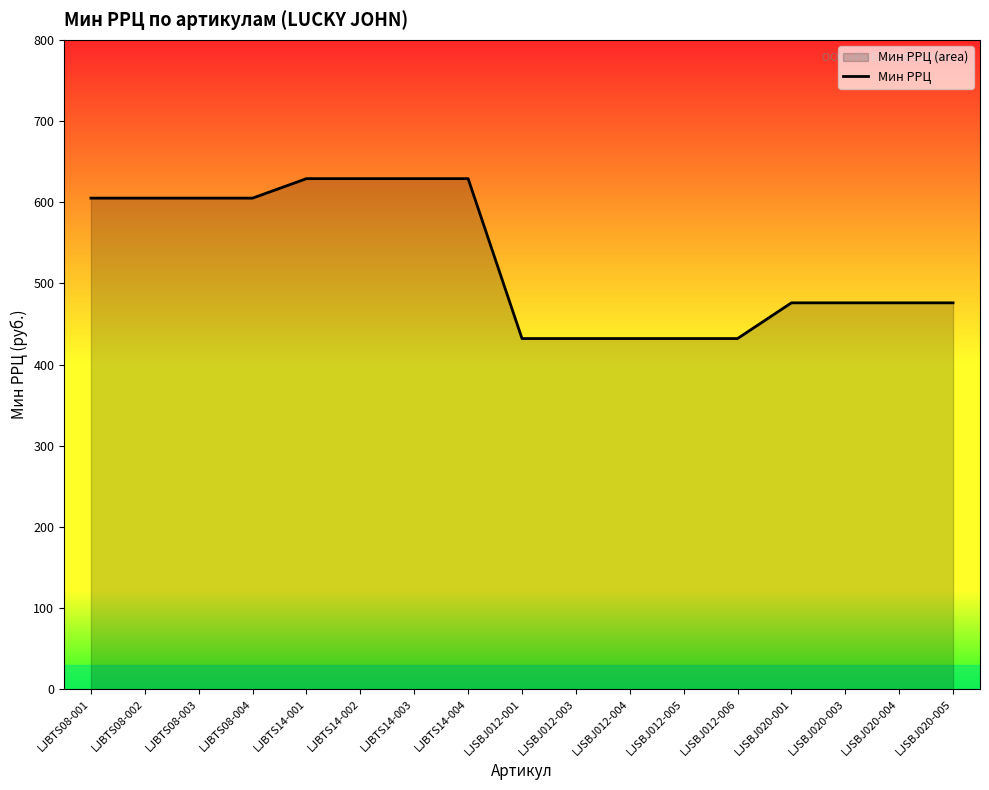

List the labels in order of value, smallest first.

LJSBJ012-001, LJSBJ012-003, LJSBJ012-004, LJSBJ012-005, LJSBJ012-006, LJSBJ020-001, LJSBJ020-003, LJSBJ020-004, LJSBJ020-005, LJBTS08-001, LJBTS08-002, LJBTS08-003, LJBTS08-004, LJBTS14-001, LJBTS14-002, LJBTS14-003, LJBTS14-004